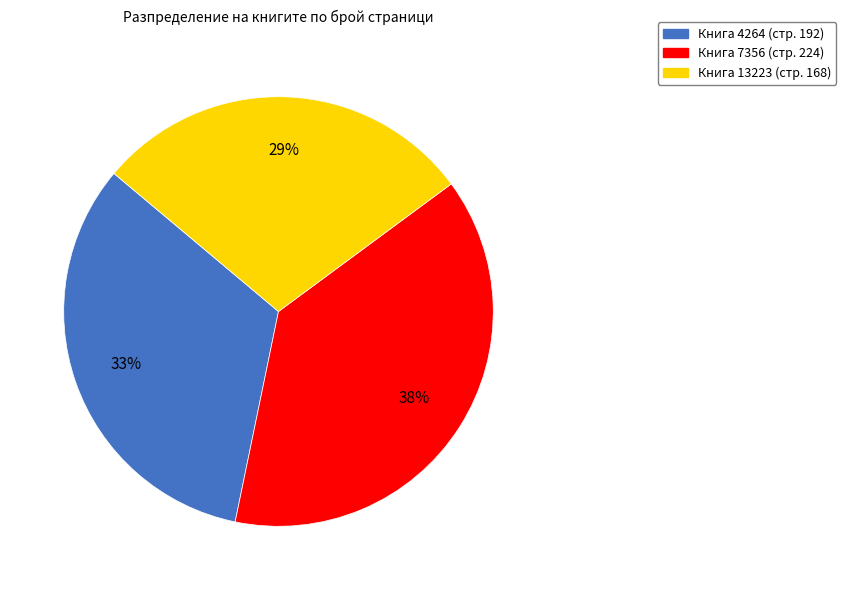

How many slices are in this pie chart?

3